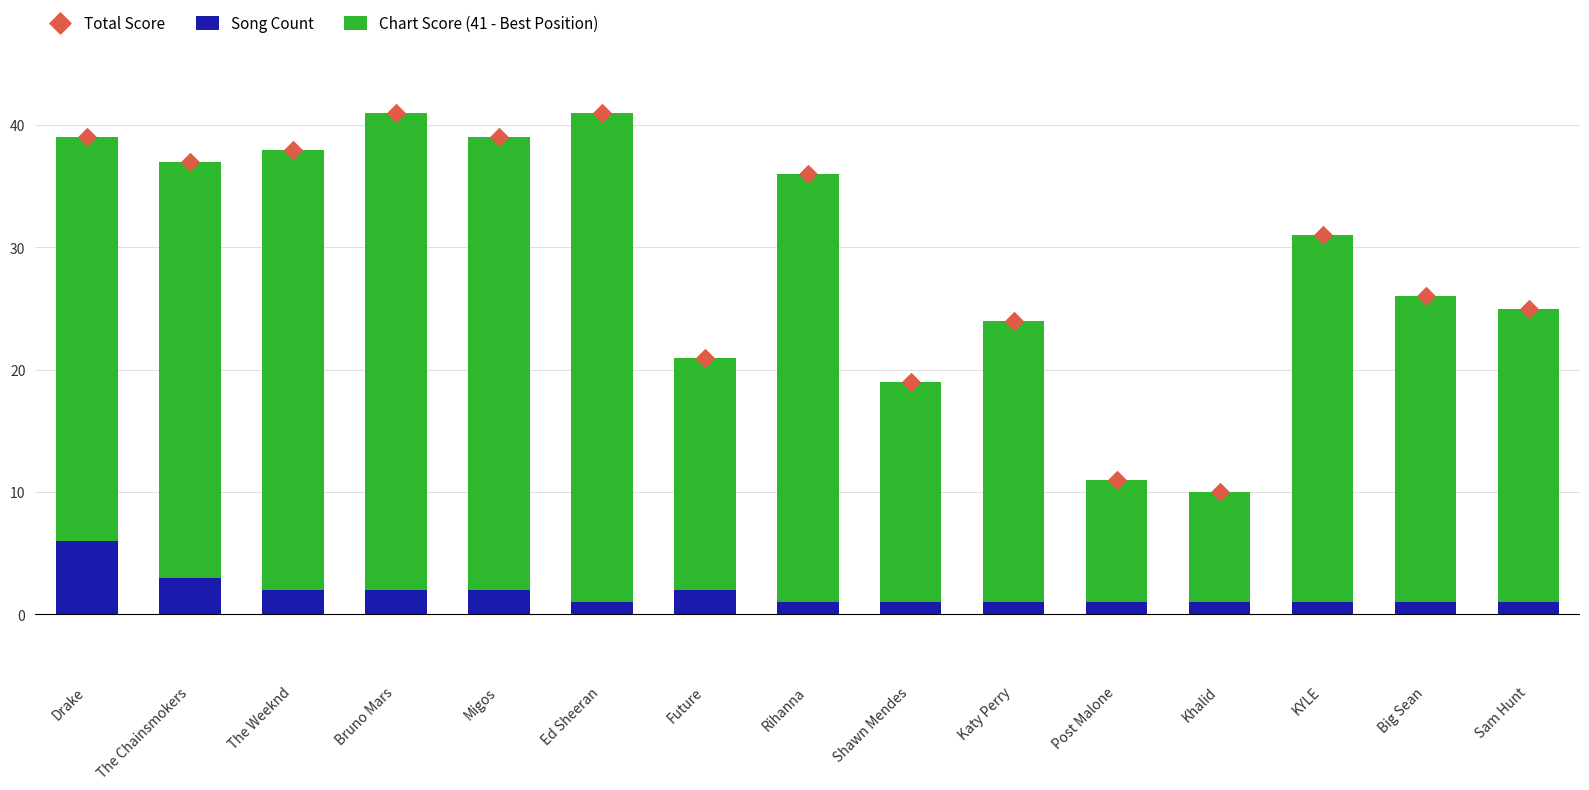

Which series contains the highest Y value?

Total Score